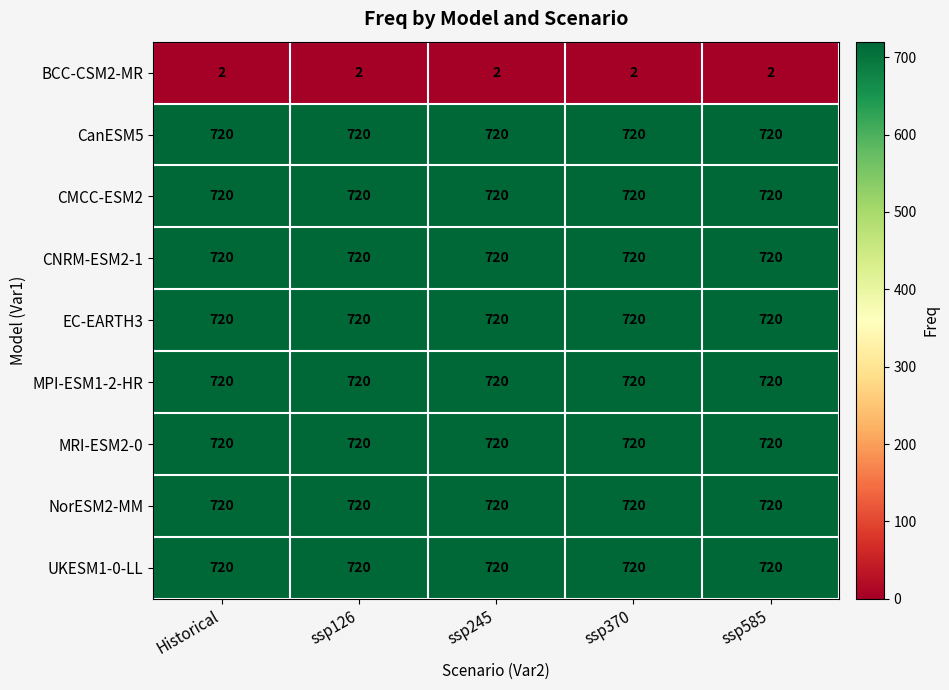

What is the total value across all series at ssp245?

5762